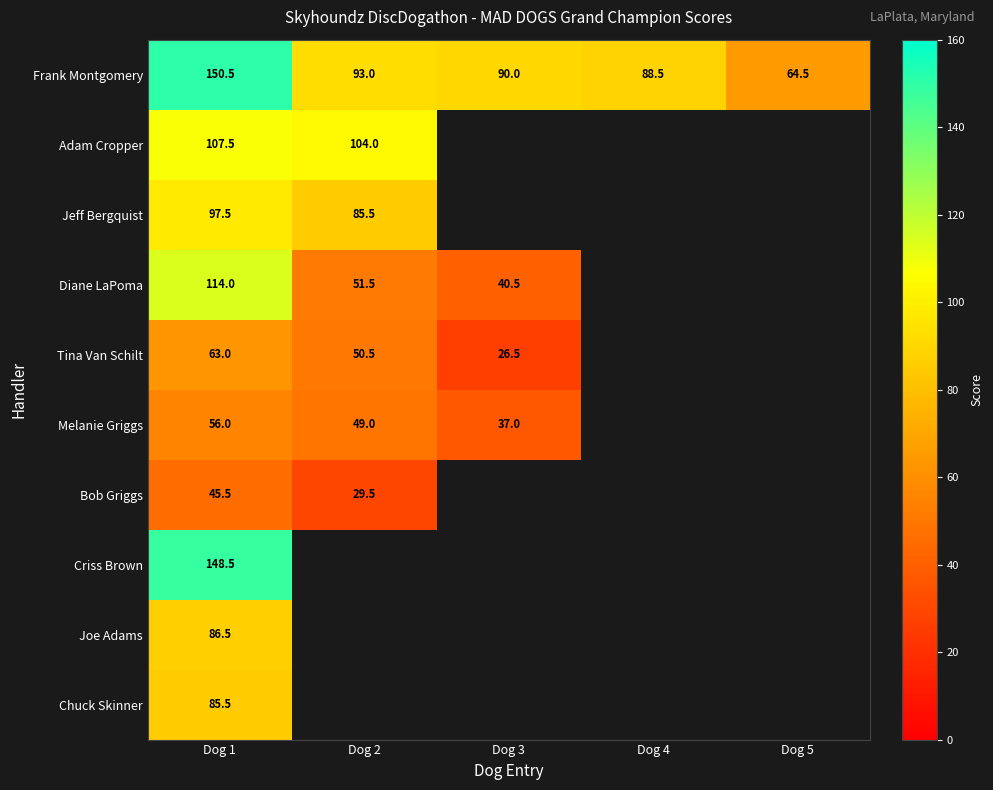

What value does the Frank Montgomery series have at Dog 4?

88.5